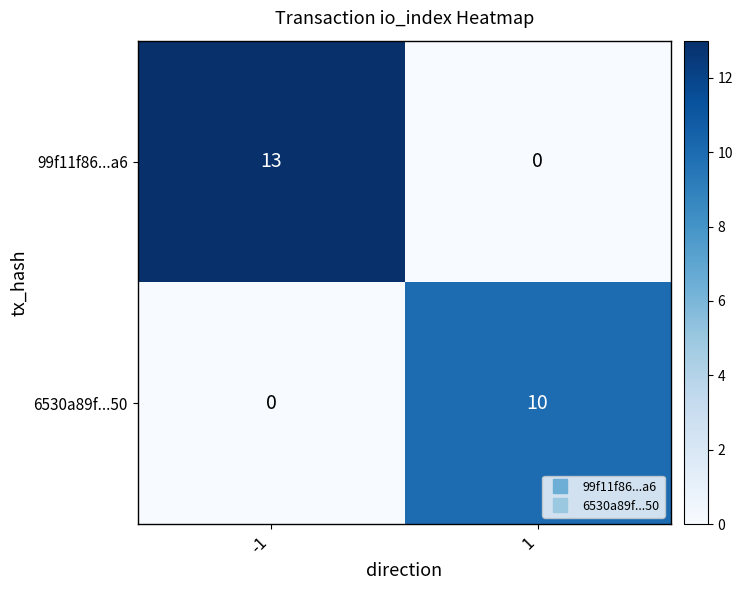

List the series in order of their peak value, lowest first.

6530a89f...50, 99f11f86...a6